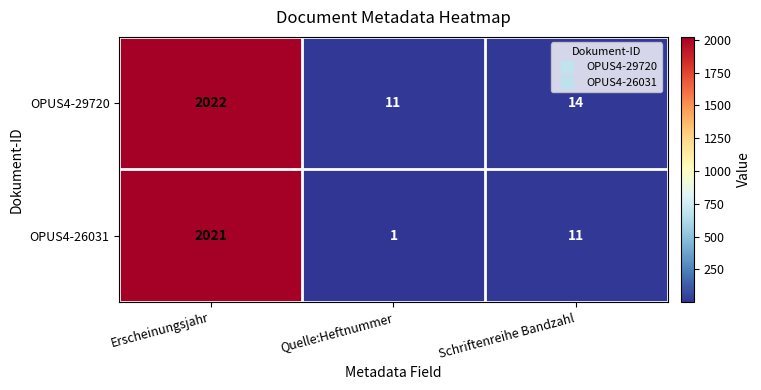

Which series has the largest total across all categories?

OPUS4-29720